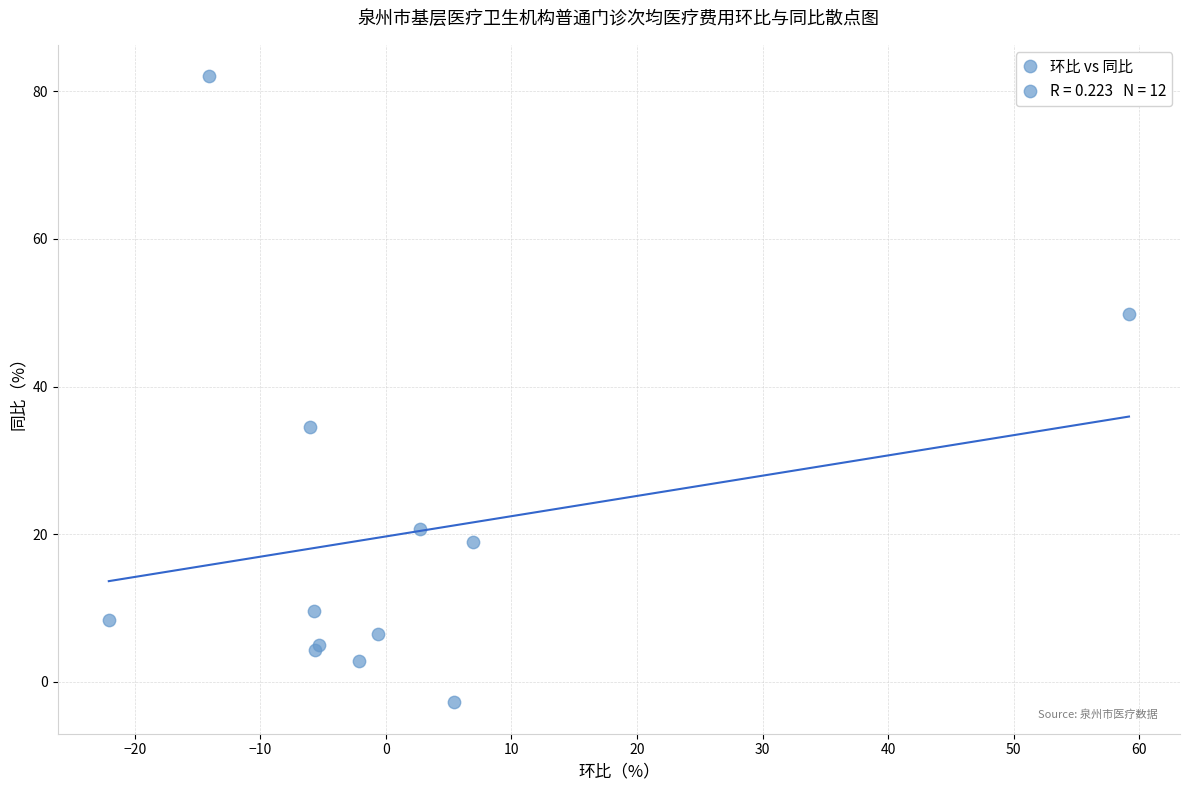

What Y value in the scatter plot is closest to 39?

34.5